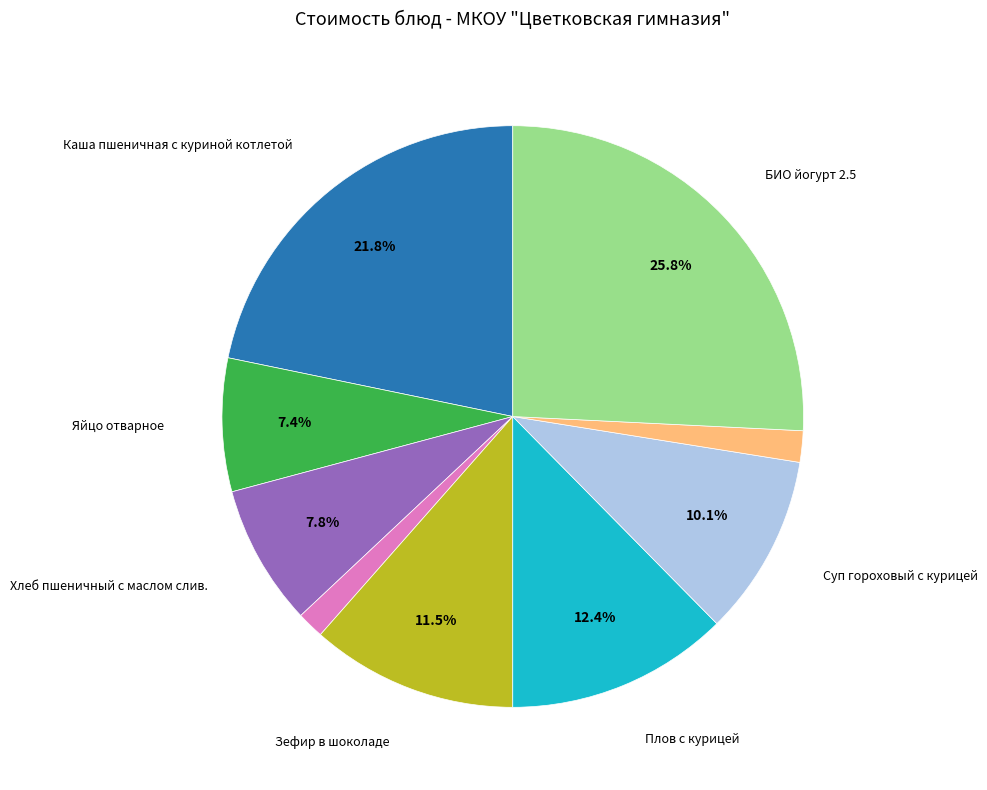

Is there any slice that represents more than half of the pie?

No